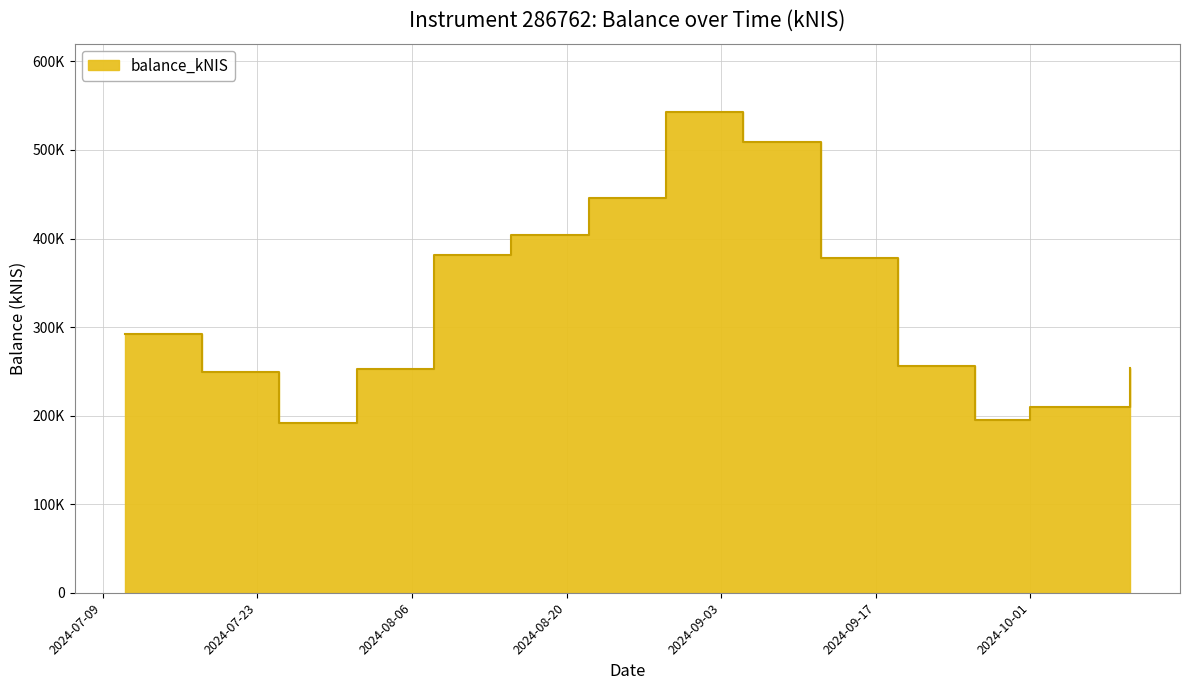

What is the value of the 5th point from the left?

381591.4